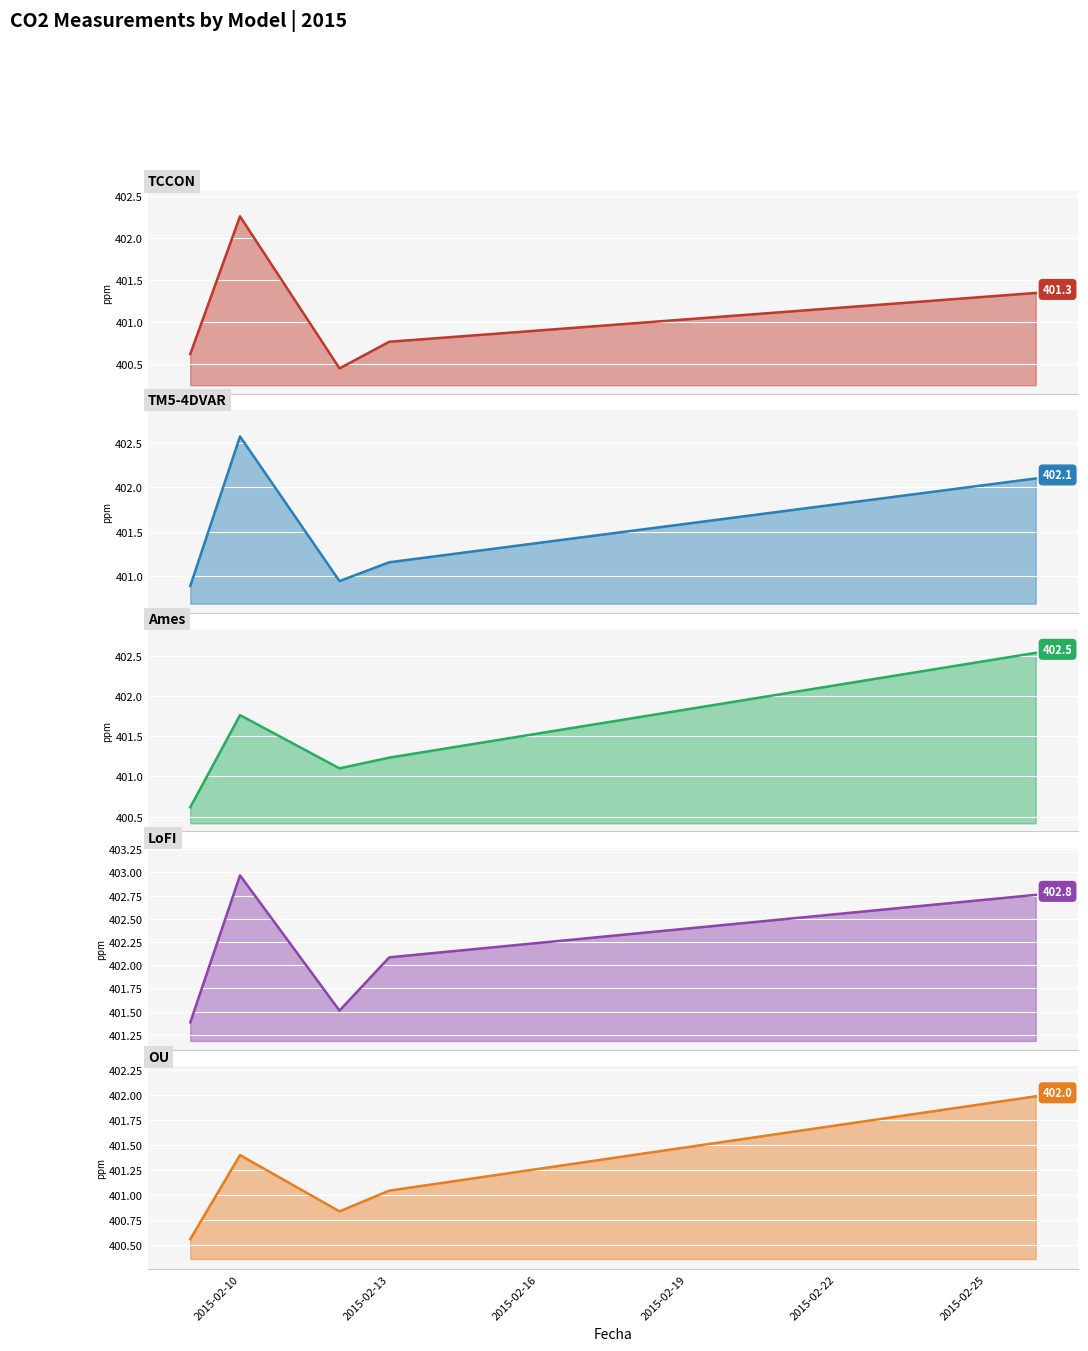

True or false: OU line has a value of 237.1 at 2015-02-16.

False